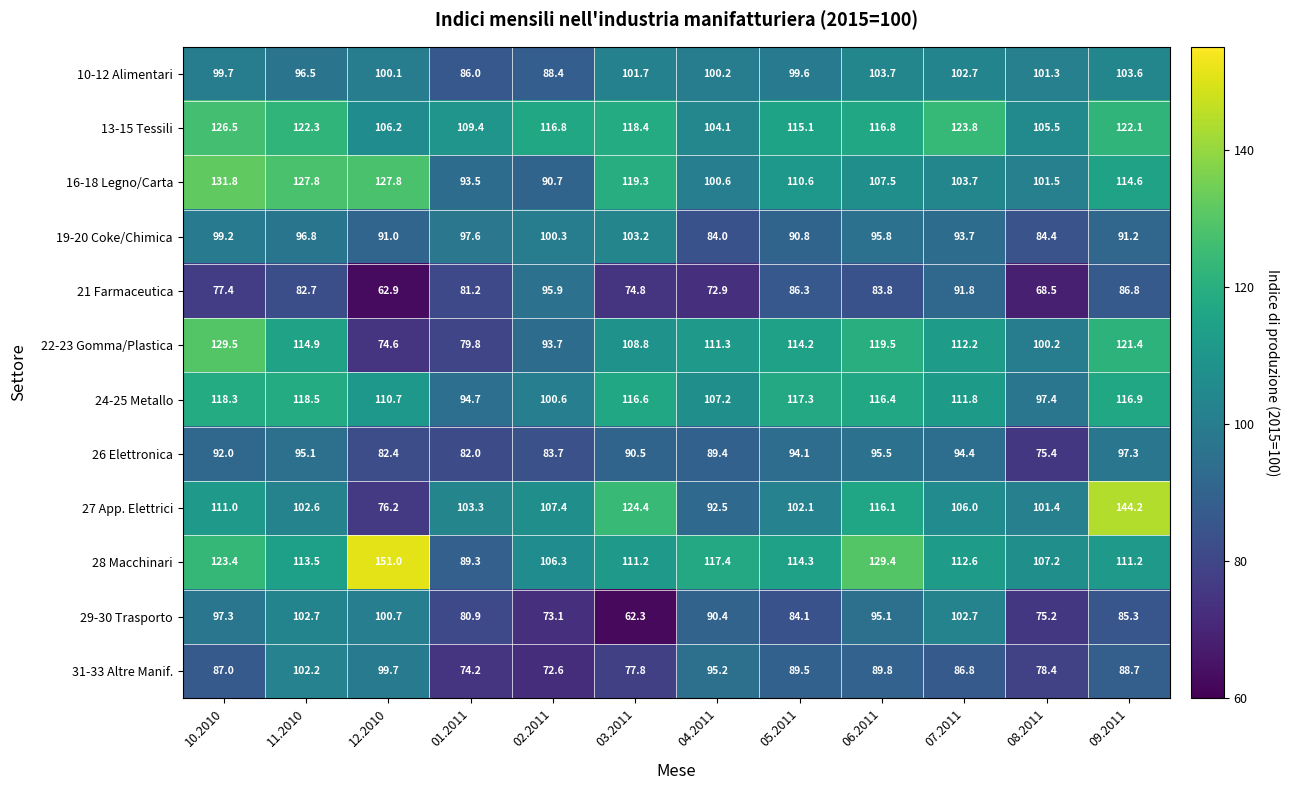

Which series has the largest total across all categories?

13-15 Tessili